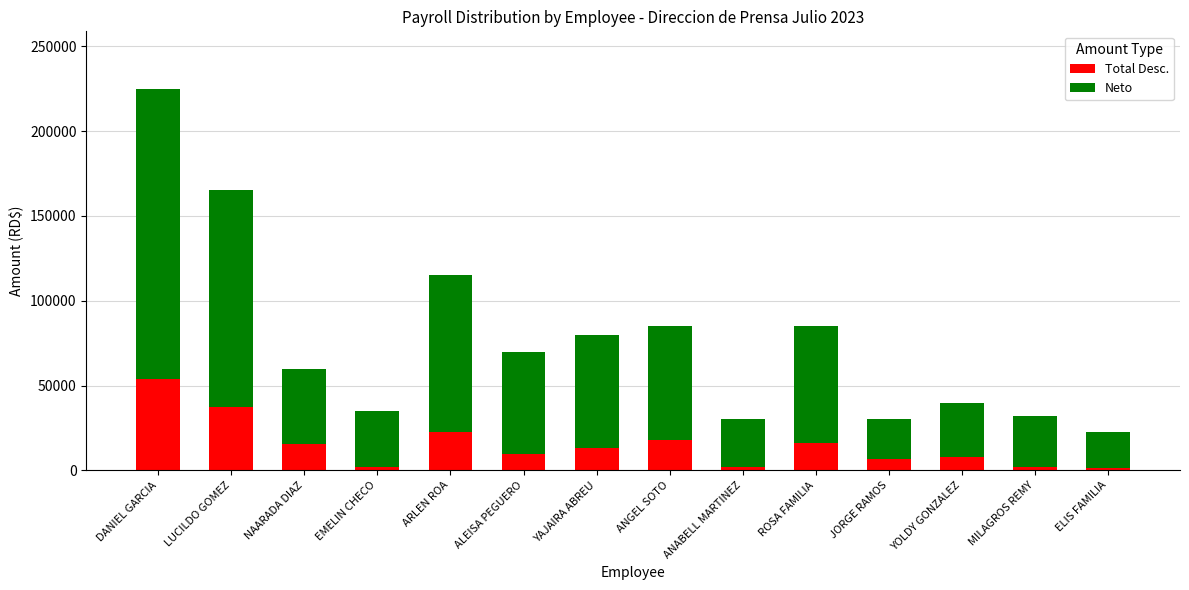

At which label does Total Desc. reach its peak?

DANIEL GARCIA